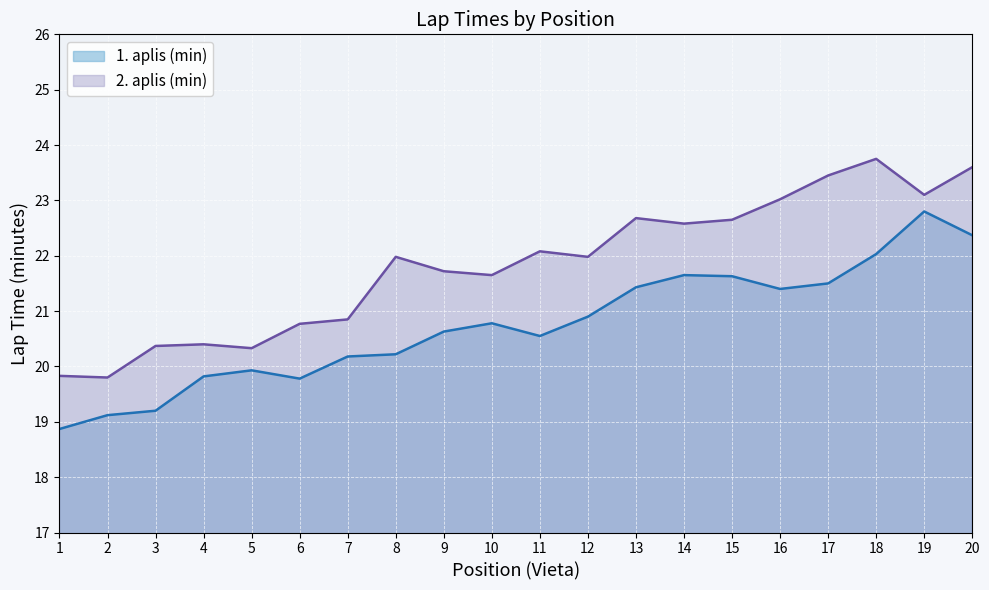

Where is 1. aplis (min) nearest to the value 20?

5